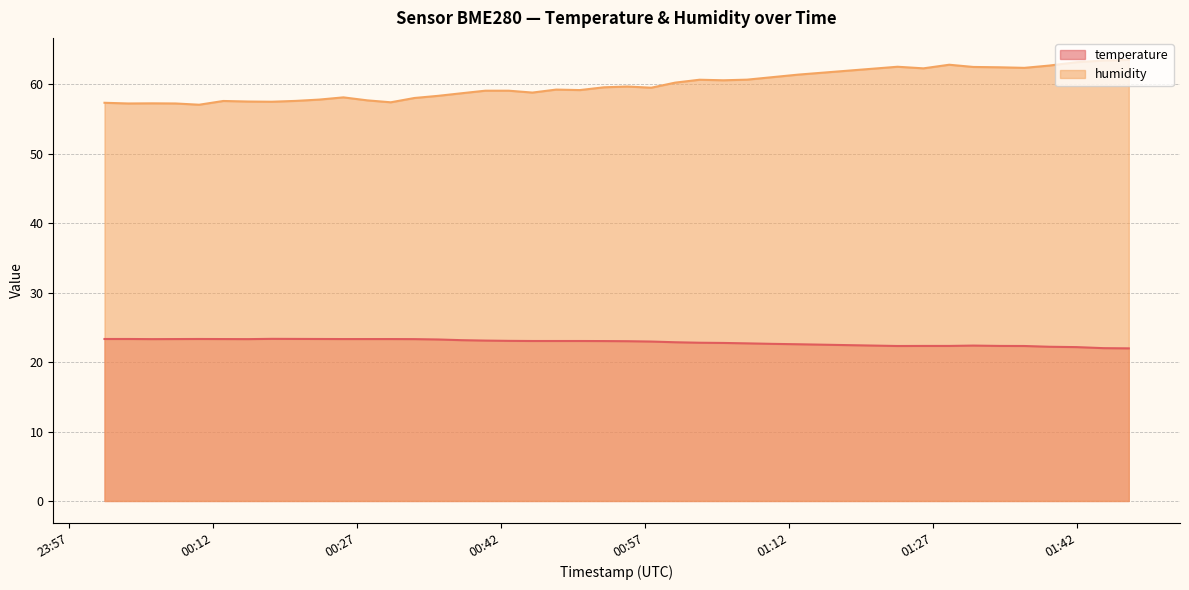

True or false: humidity and temperature cross at least once.

False